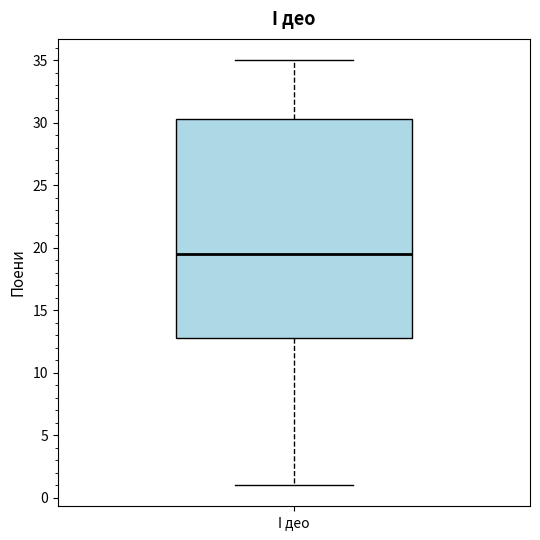

Where does the lower whisker of the box for I део end on the y-axis? The values are not printed on the chart, so give them approximately, as read against the axis.

1.0